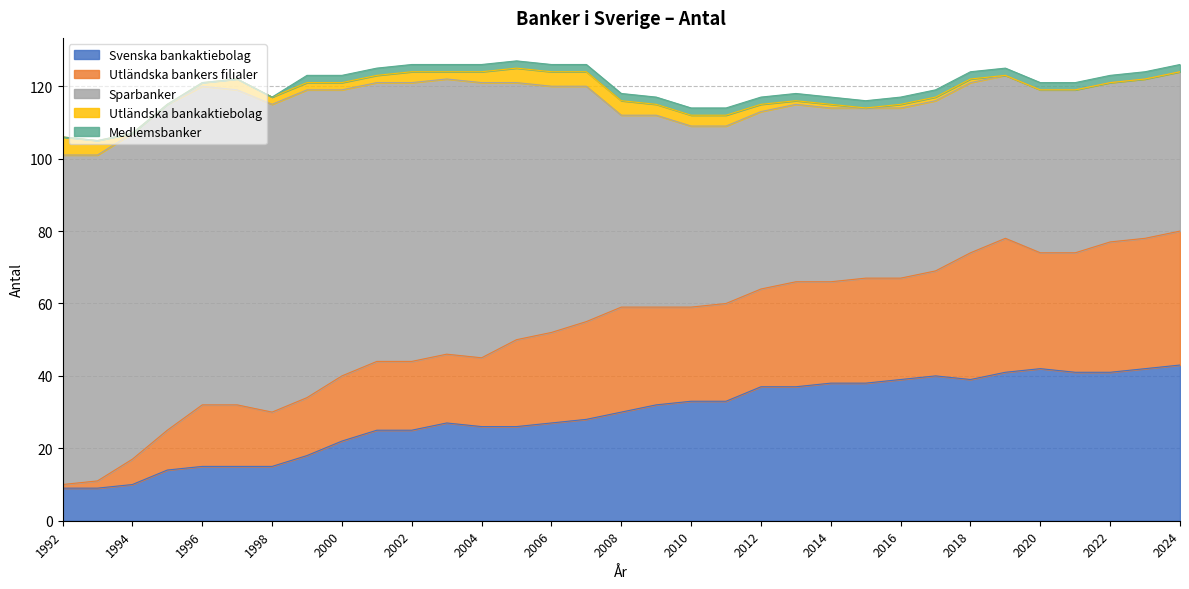

Between 1998 and 2020, which is larger?

2020